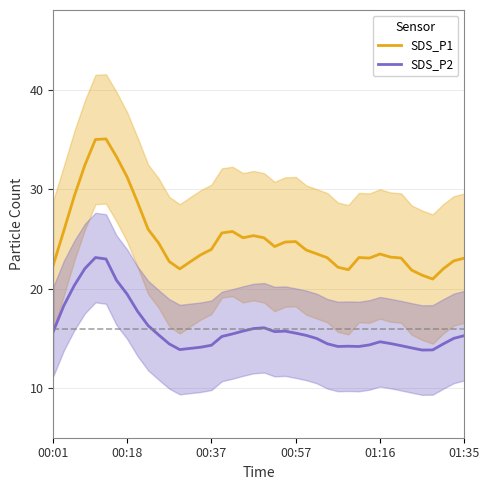

Which series has the widest spread of values?

SDS_P1